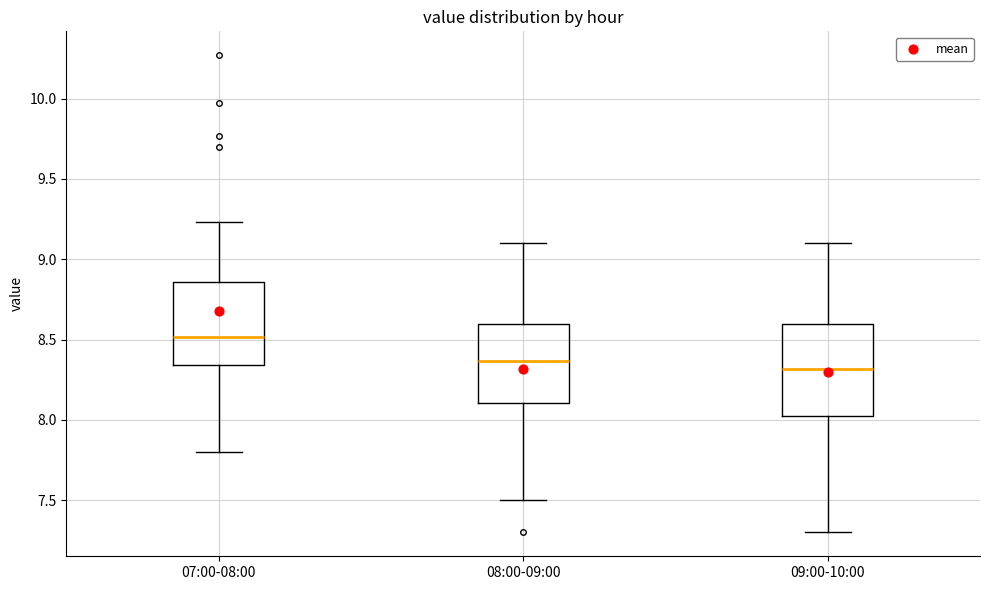

Reading left to right, transcribe this box plot: for each box, give where its median line is, the range the box spans, and where its two whiskers end, as read against the y-axis. The values are not printed on the chart, so give them approximately, as read against the axis.

07:00-08:00: median 8.50, box 8.35 to 8.85, whiskers 7.80 to 9.25
08:00-09:00: median 8.35, box 8.10 to 8.60, whiskers 7.50 to 9.10
09:00-10:00: median 8.30, box 8.05 to 8.60, whiskers 7.30 to 9.10